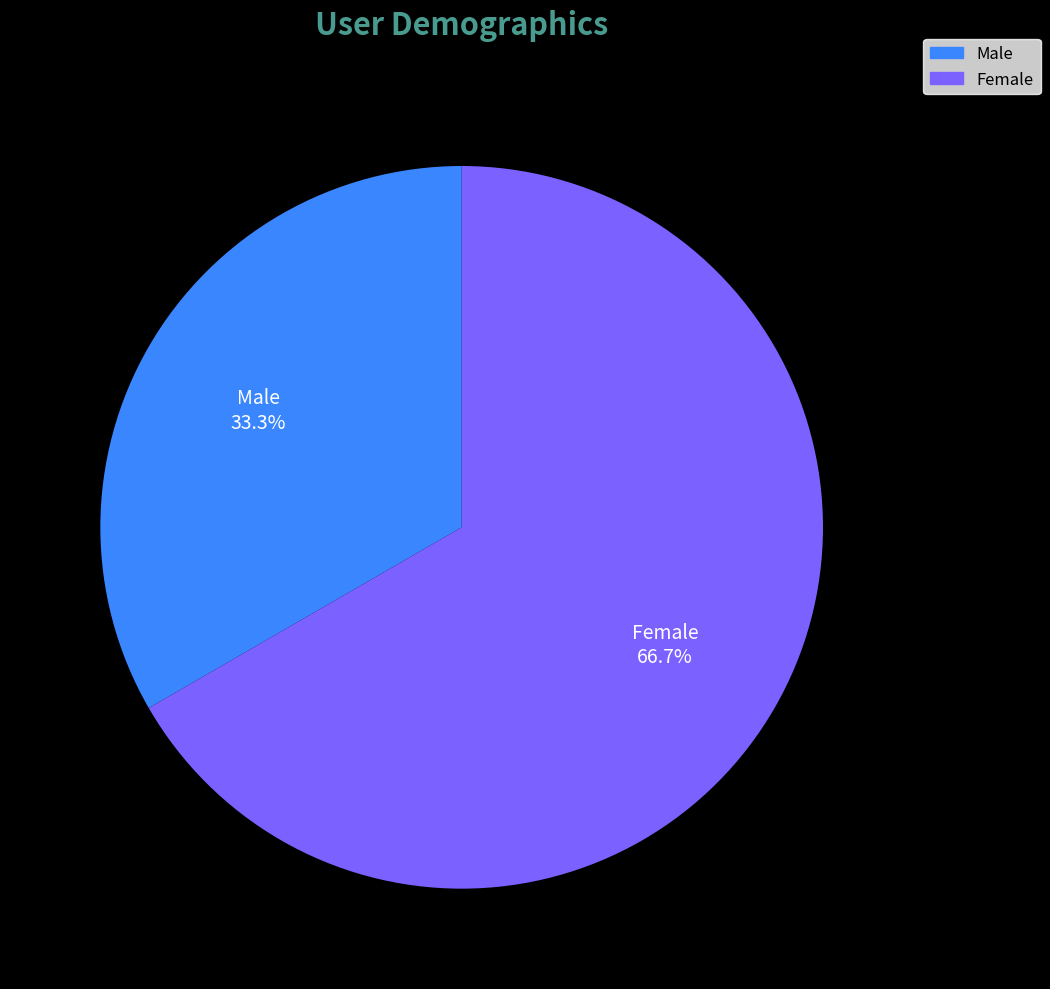

Does Female represent more than half of the total?

Yes